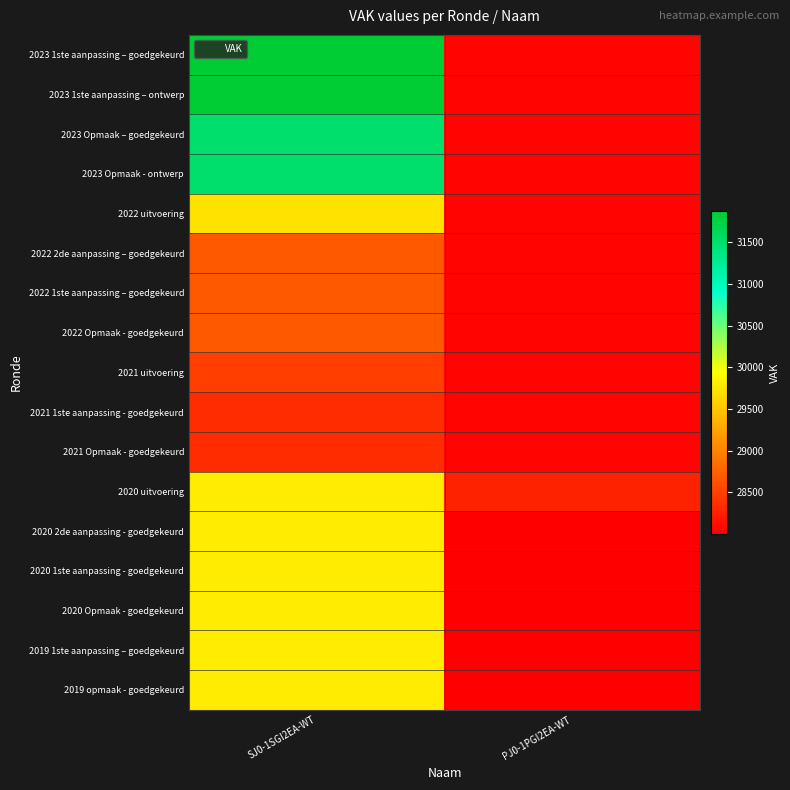

At which category is the sum across all series the highest?

SJ0-1SGI2EA-WT